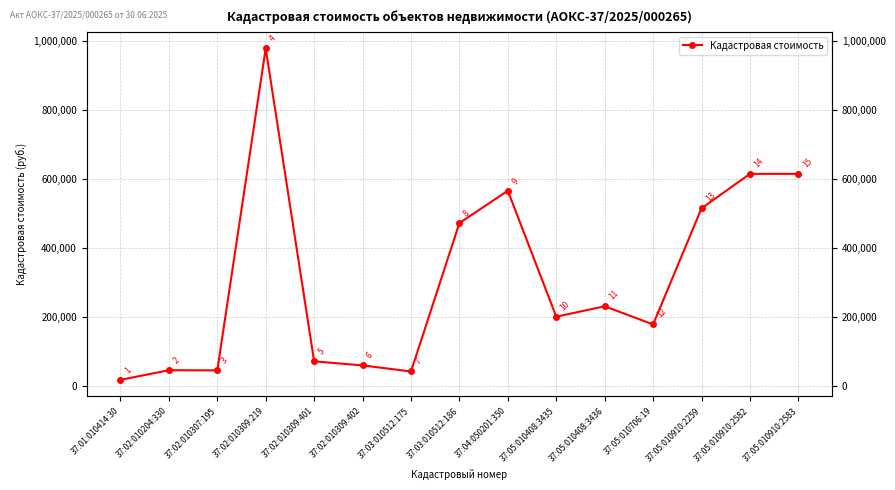

Count the number of categories in the chart.

15